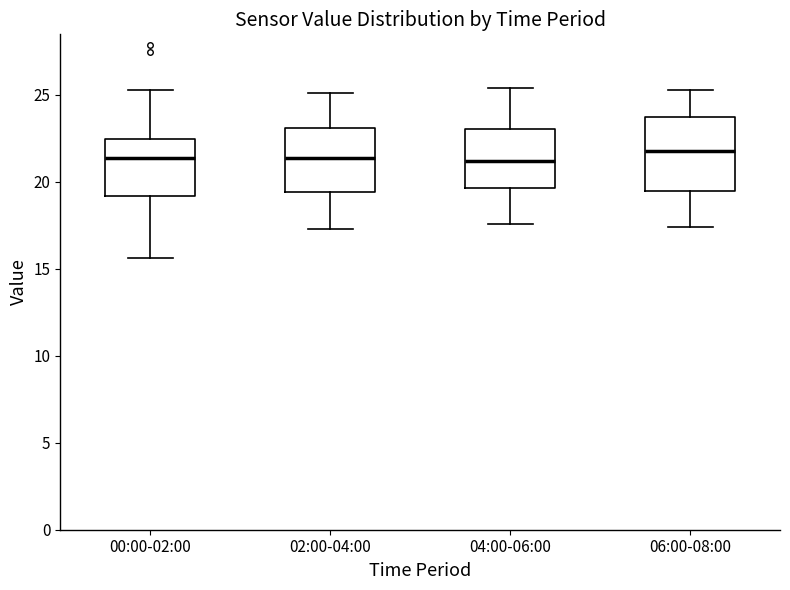

Which box is the tallest, from its lower edge to its upper edge?

06:00-08:00